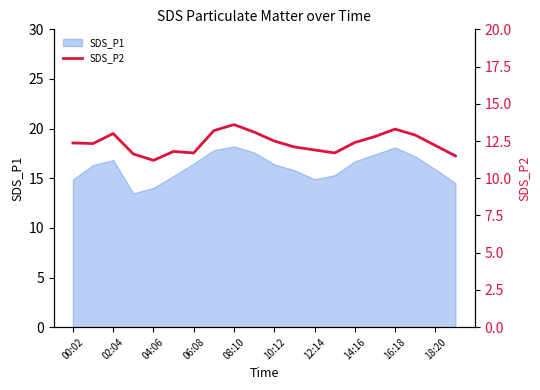

What is the maximum value for SDS_P1?

18.2